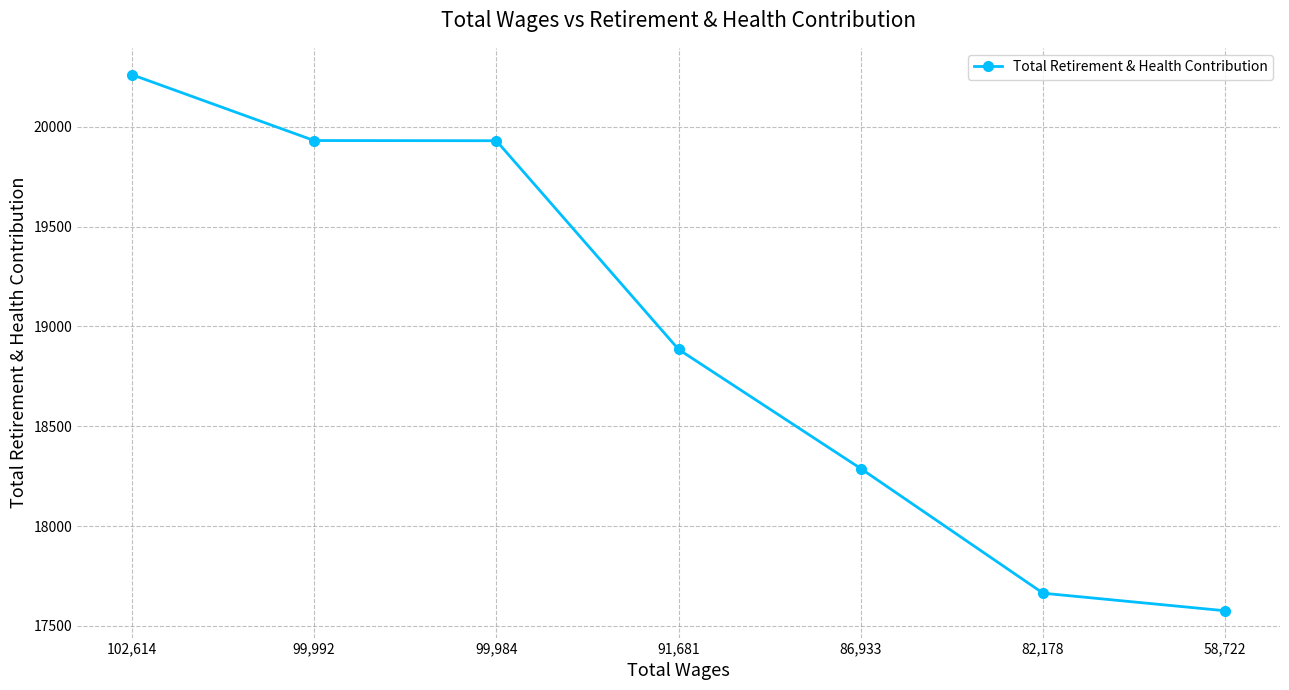

What is the label of the 2nd point from the left?

99,992